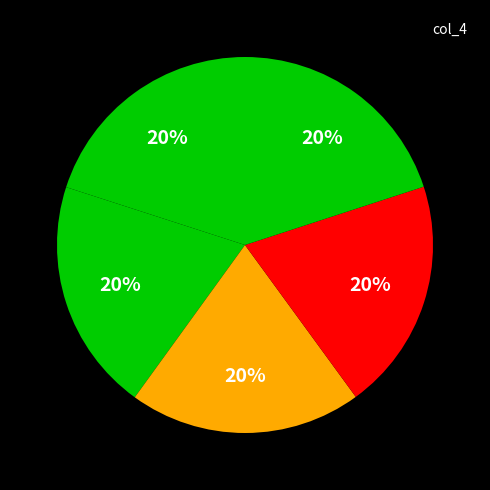

How many segments does this pie chart have?

5